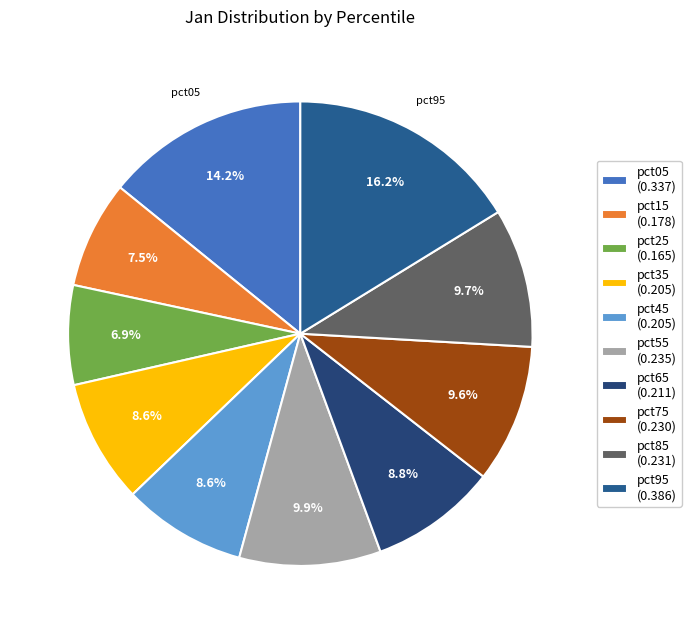

To the nearest percent, what is the difference between the largest and smallest slice percentages?

9%